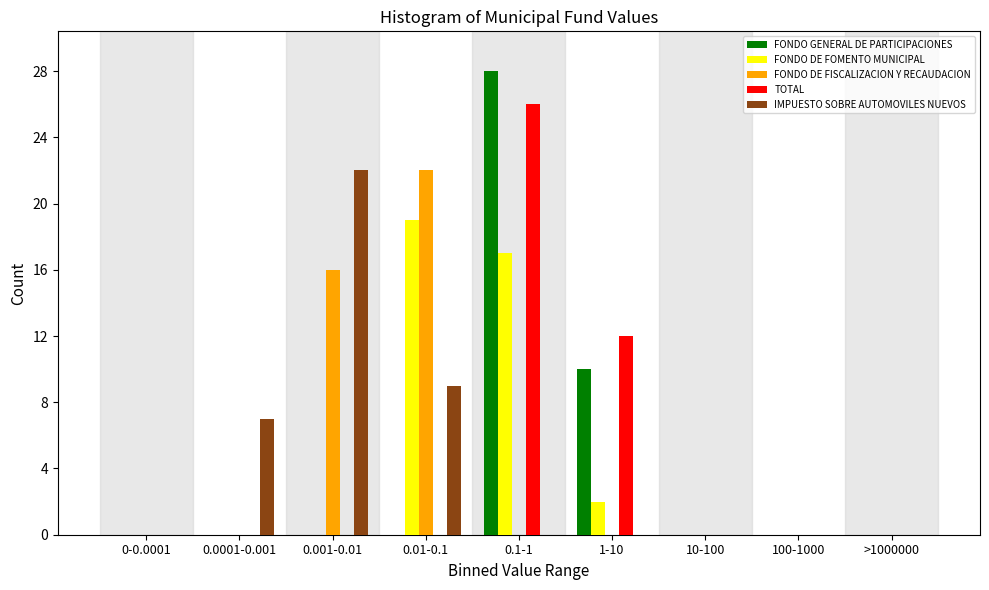

The TOTAL series shows 12 at 1-10. True or false?

True